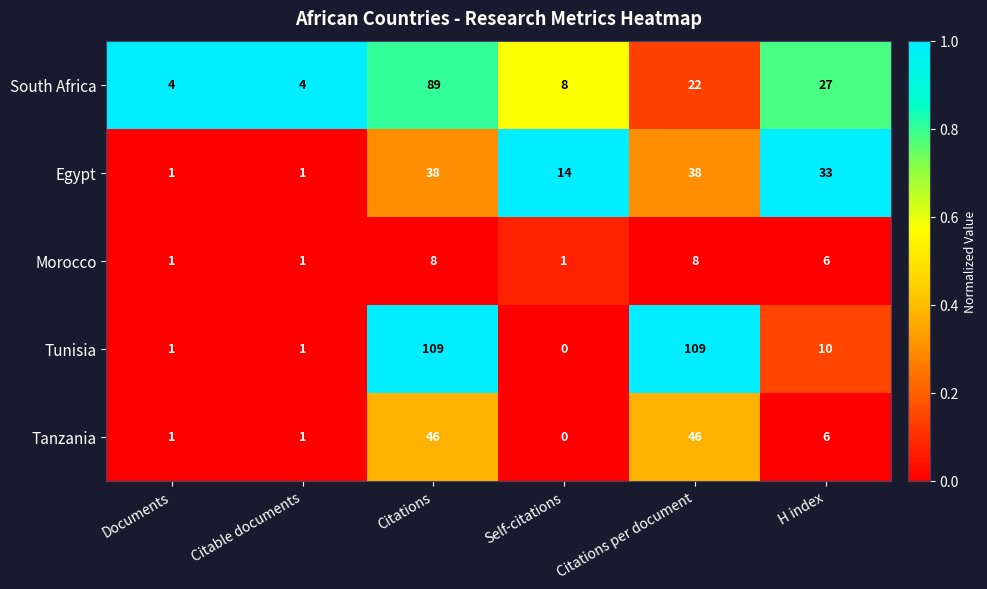

How many categories are shown in the chart?

6